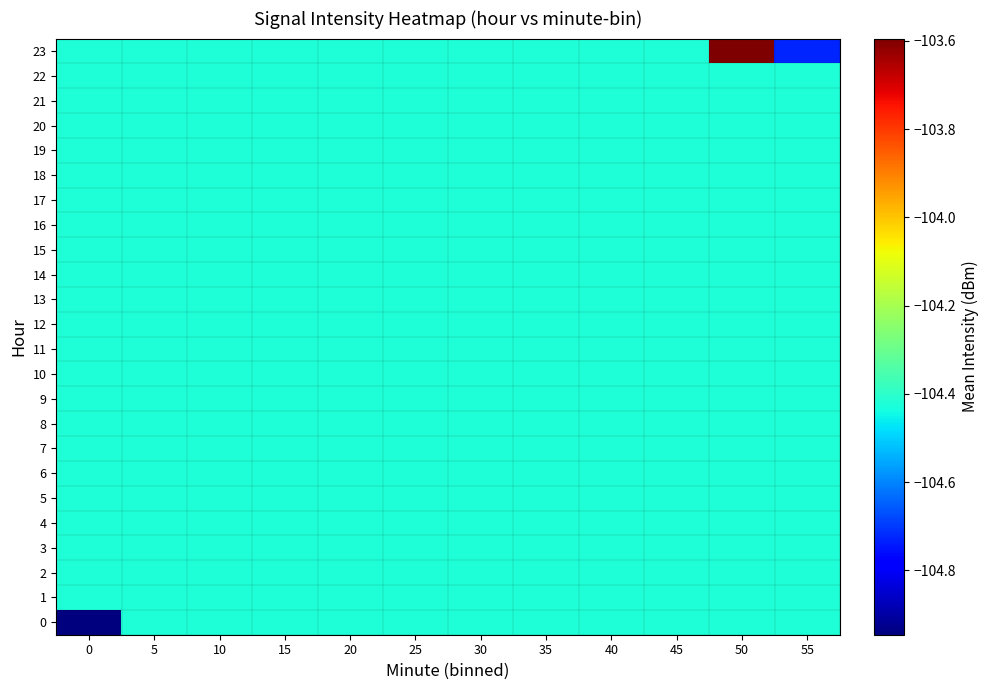

How many data points does each series have?

12